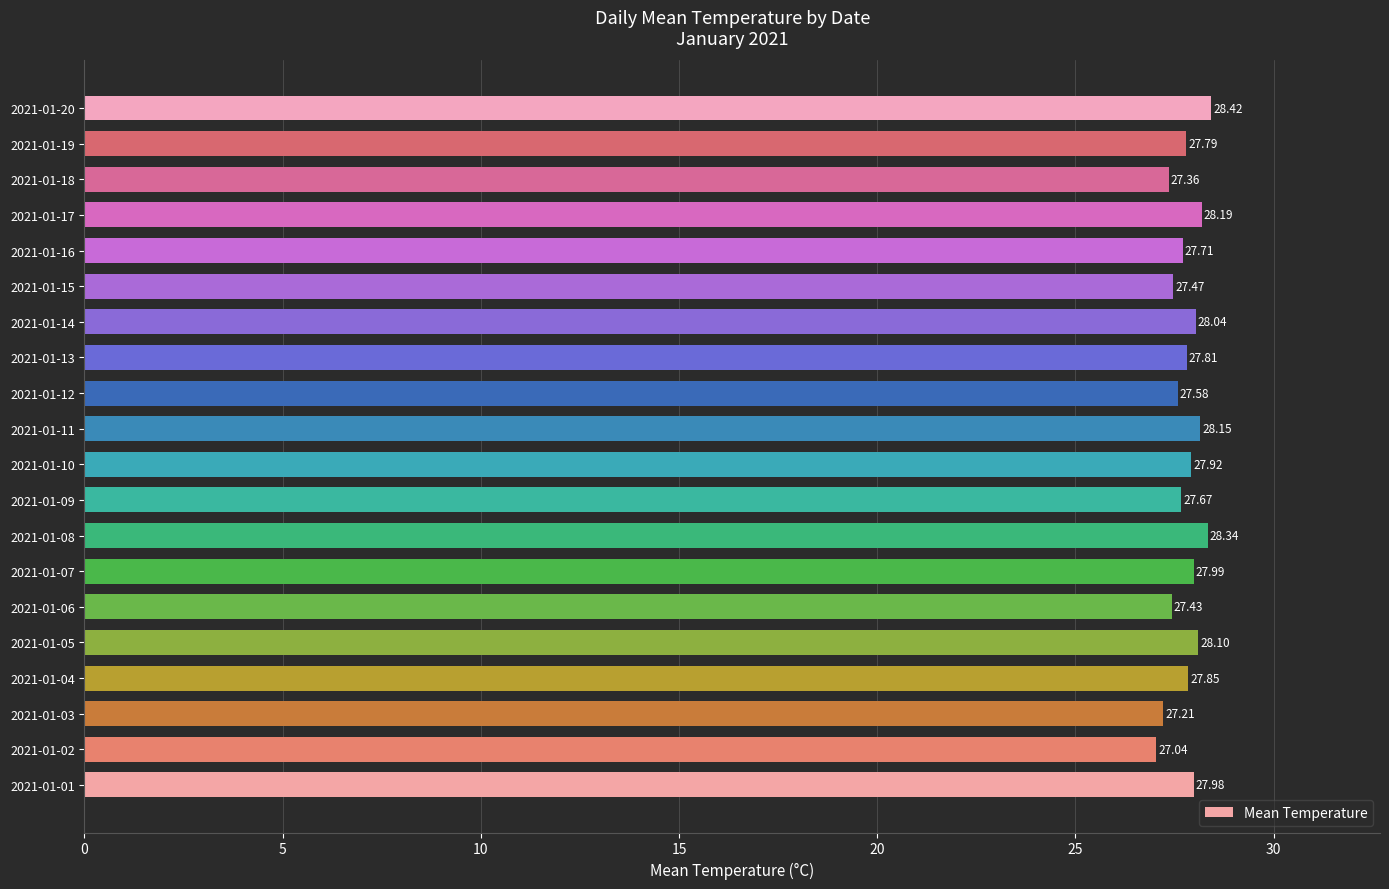

List the labels in order of value, largest first.

2021-01-20, 2021-01-08, 2021-01-17, 2021-01-11, 2021-01-05, 2021-01-14, 2021-01-07, 2021-01-01, 2021-01-10, 2021-01-04, 2021-01-13, 2021-01-19, 2021-01-16, 2021-01-09, 2021-01-12, 2021-01-15, 2021-01-06, 2021-01-18, 2021-01-03, 2021-01-02